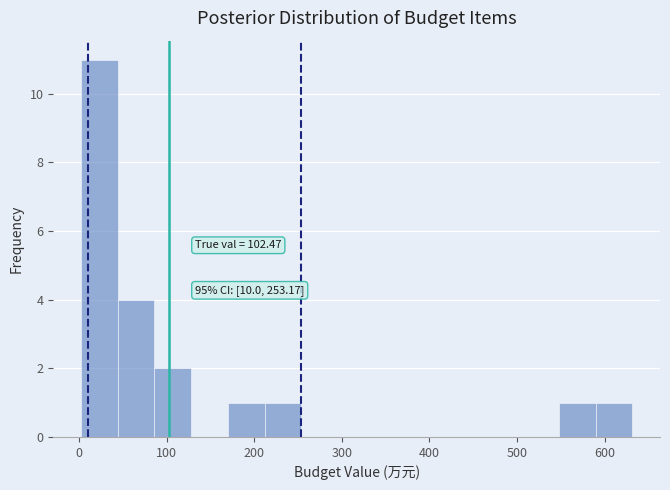

Which range on the x-axis has the tallest bar?

0 to 40